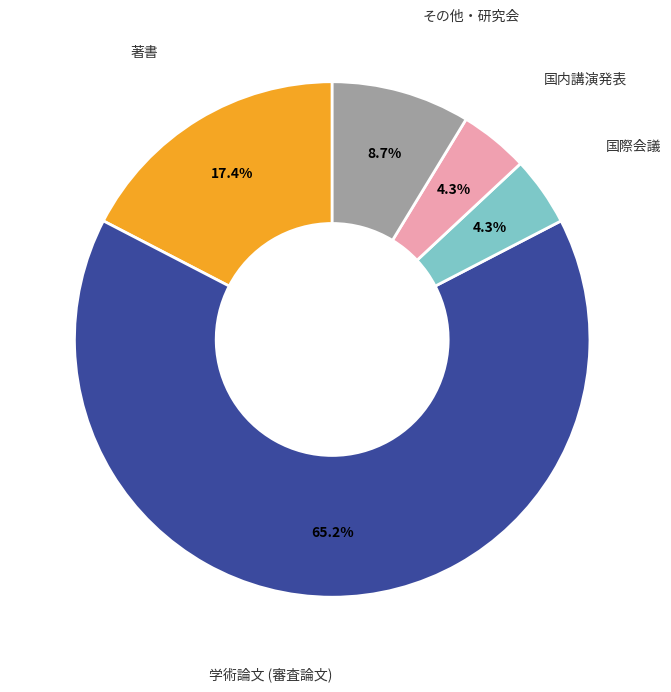

What is the largest slice in the pie chart?

学術論文 (審査論文)